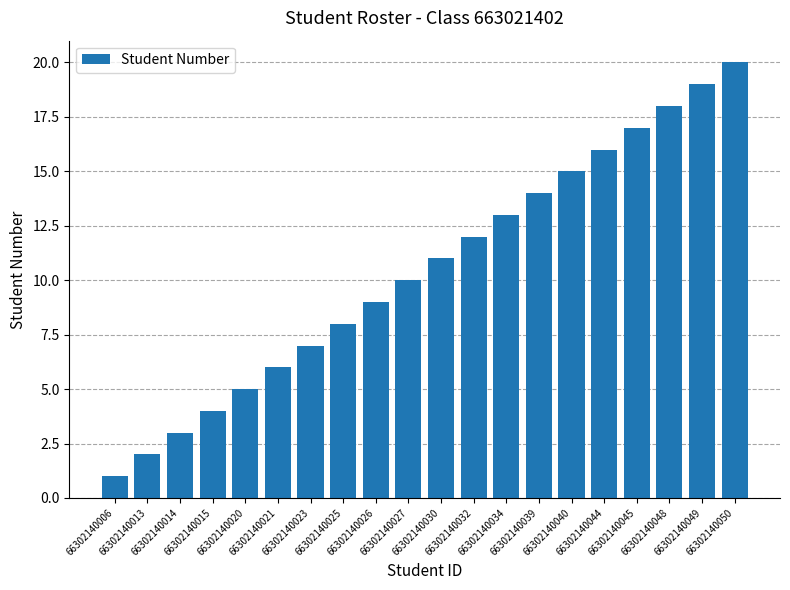

Approximately how many times larger is the value at 66302140048 compared to 66302140040?

1.2